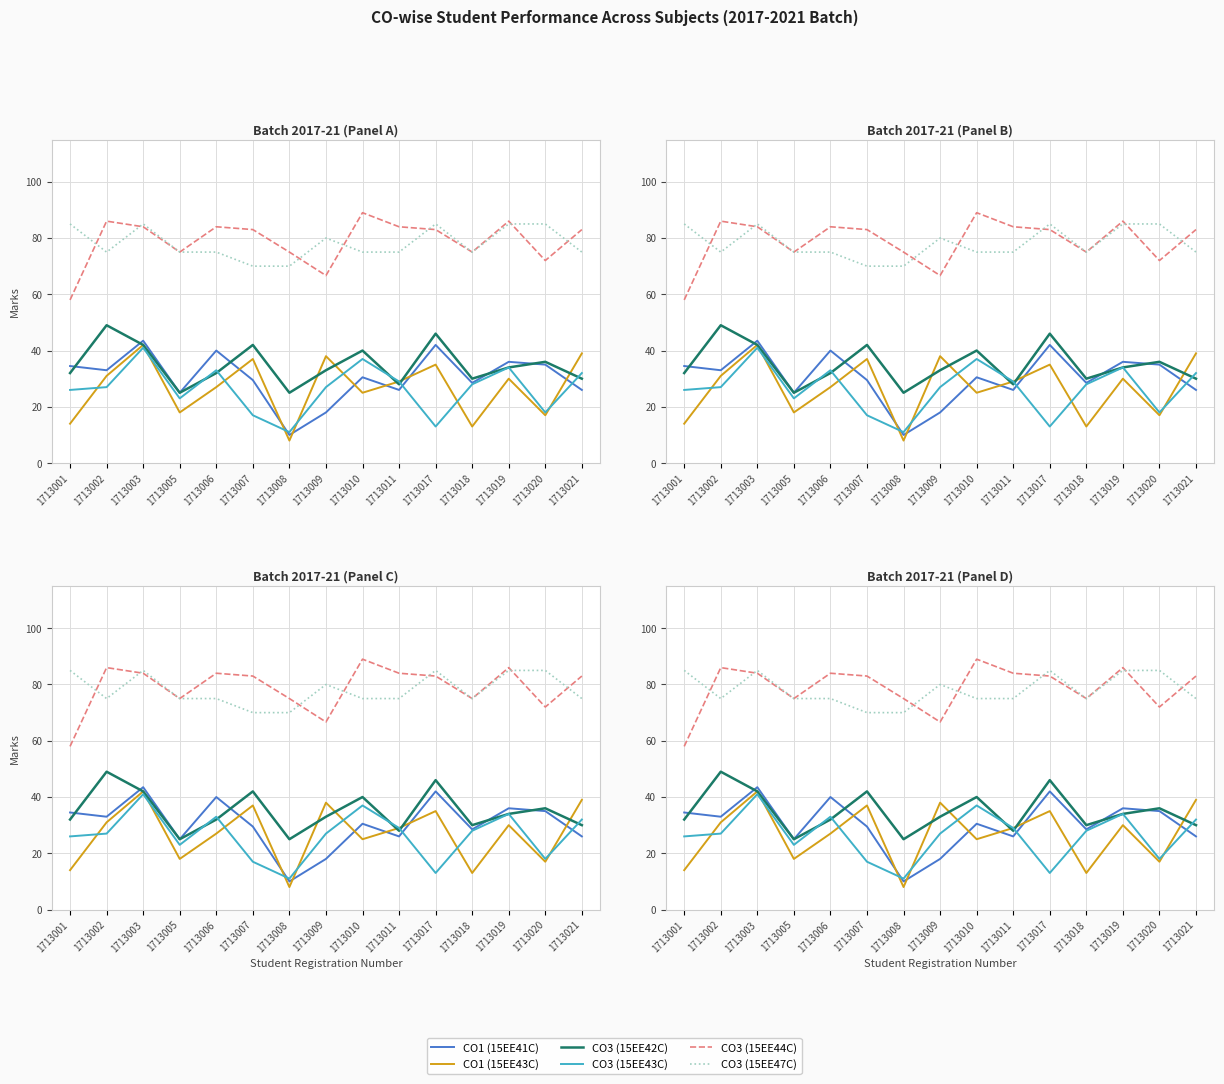

What is the value of the CO1 (15EE41C) point at the 4th from the left?

25.0